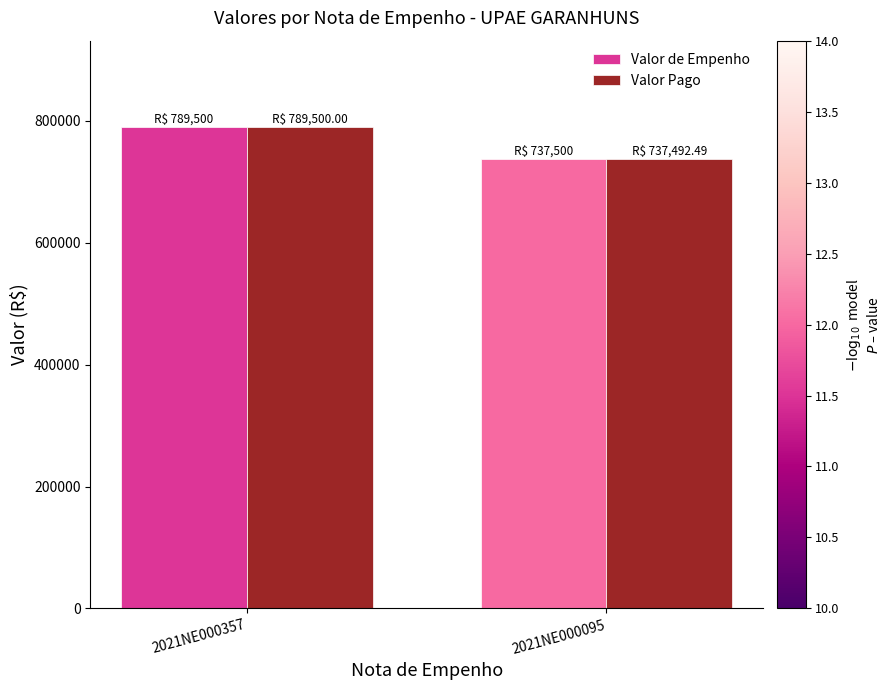

How many bars are there in each group?

2